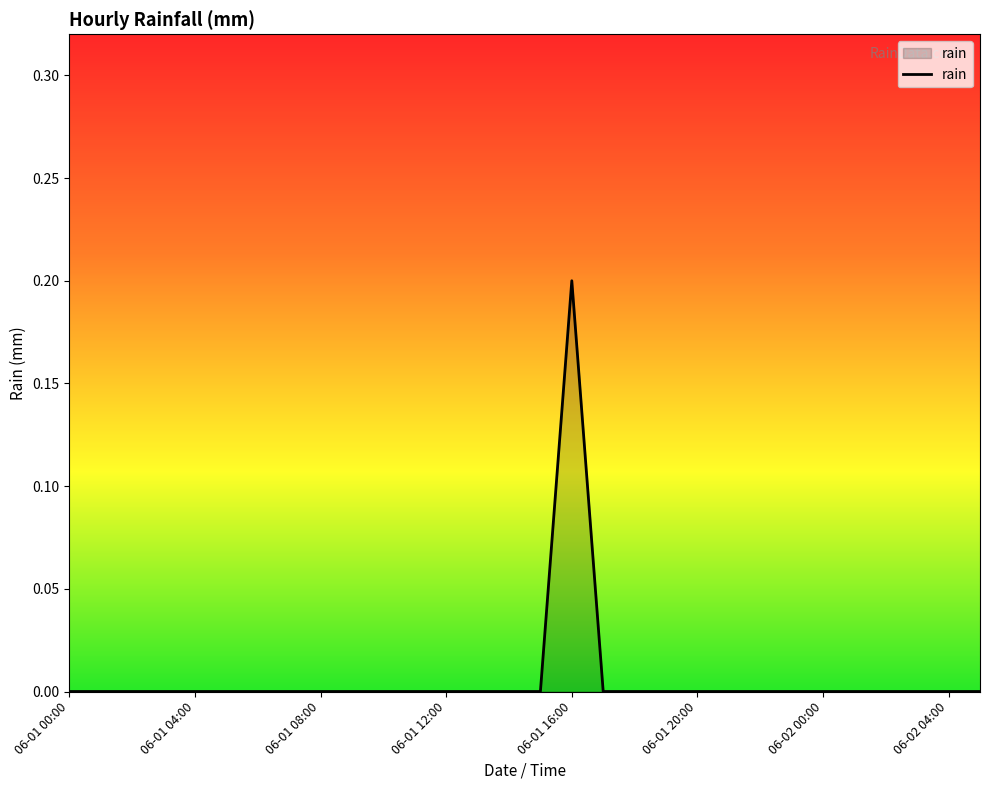

How many lines are shown in the chart?

1